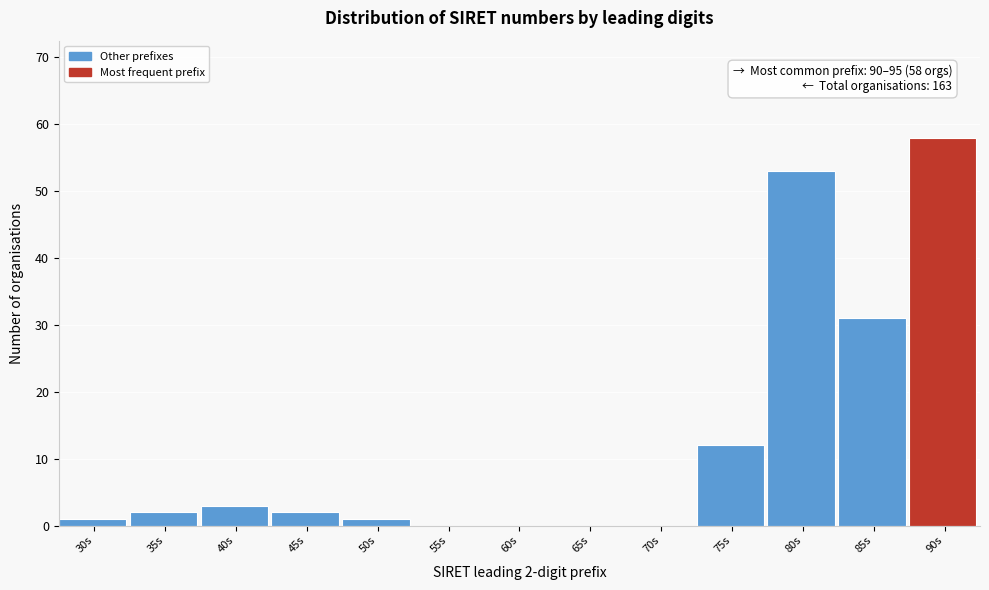

Reading left to right, transcribe all the data shown in this chart.

30s=1	35s=2	40s=3	45s=2	50s=1	55s=0	60s=0	65s=0	70s=0	75s=12	80s=53	85s=31	90s=58